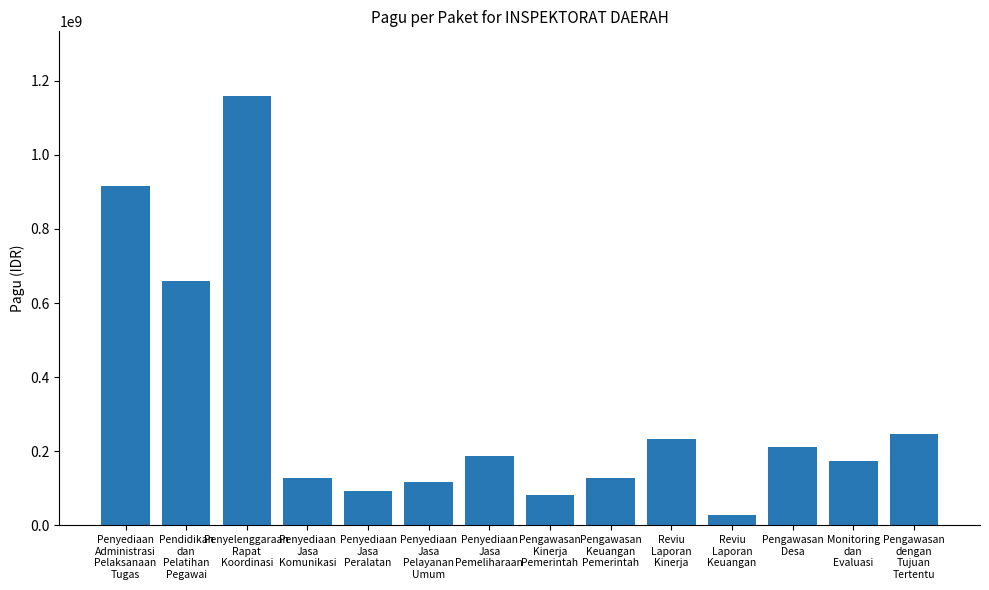

What is the average value?

311735886